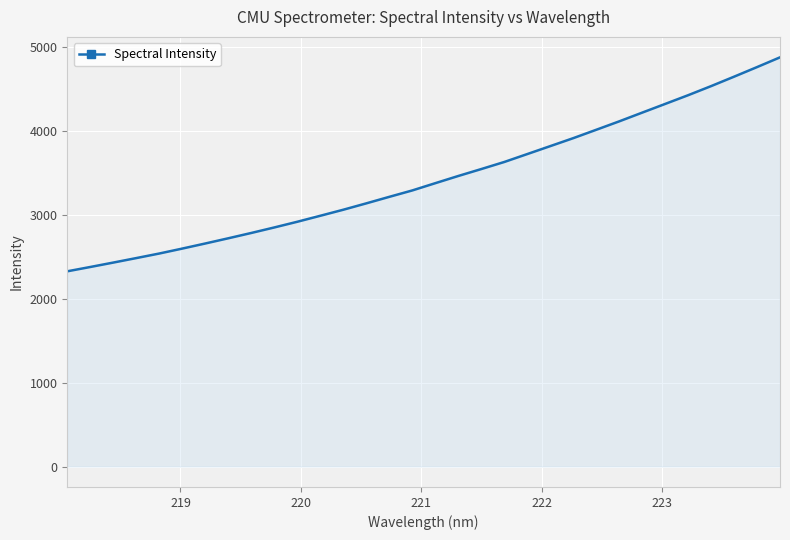

What is the average value?

3433.4